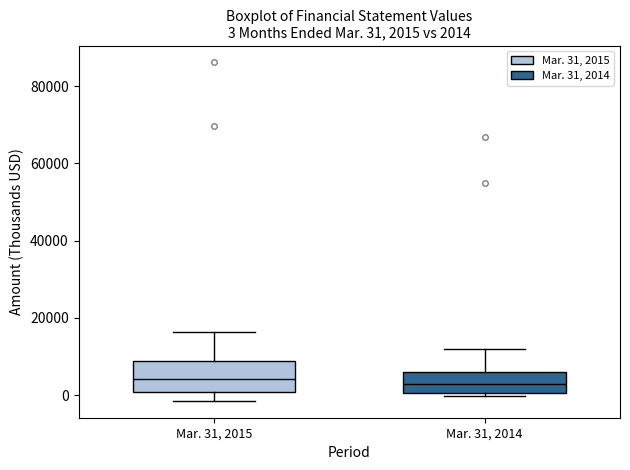

Comparing the boxes themselves (not the whiskers), which one is the tallest?

Mar. 31, 2015